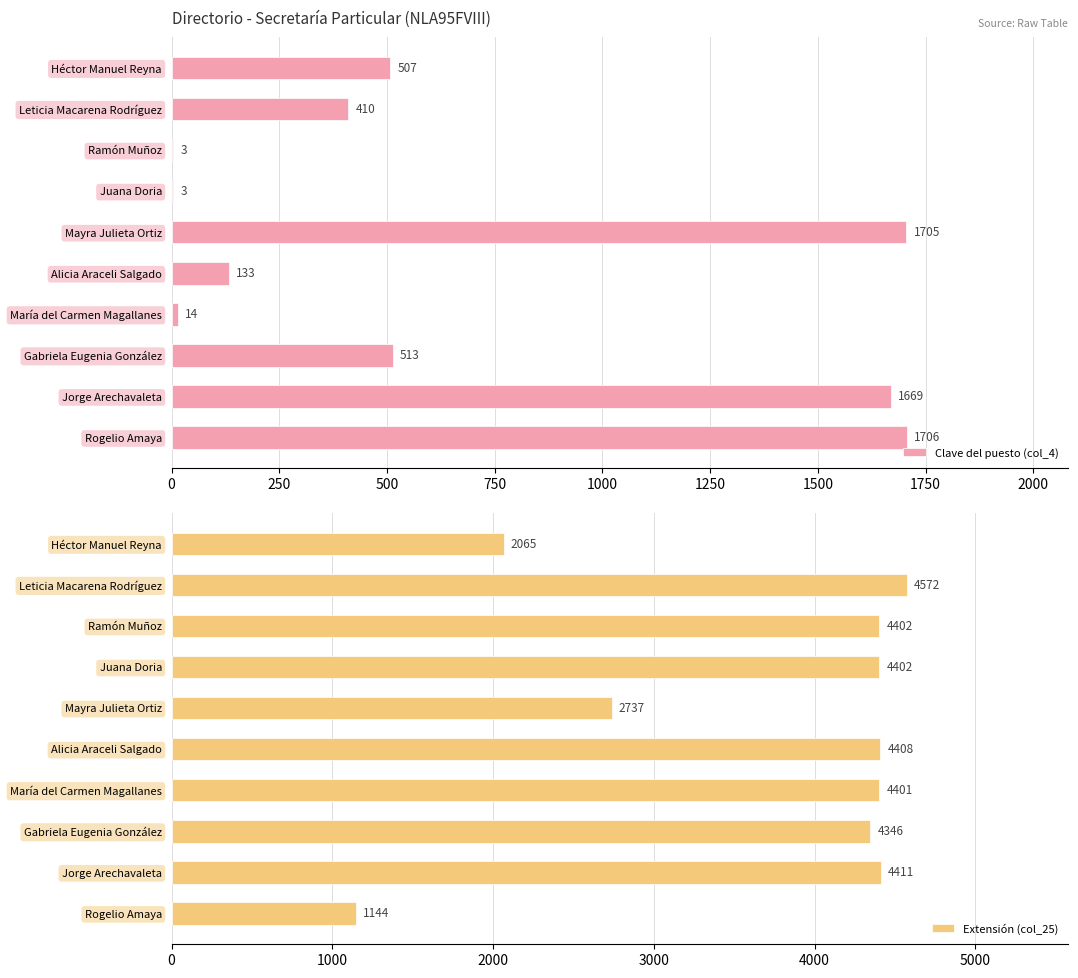

What is the smallest value displayed?

3